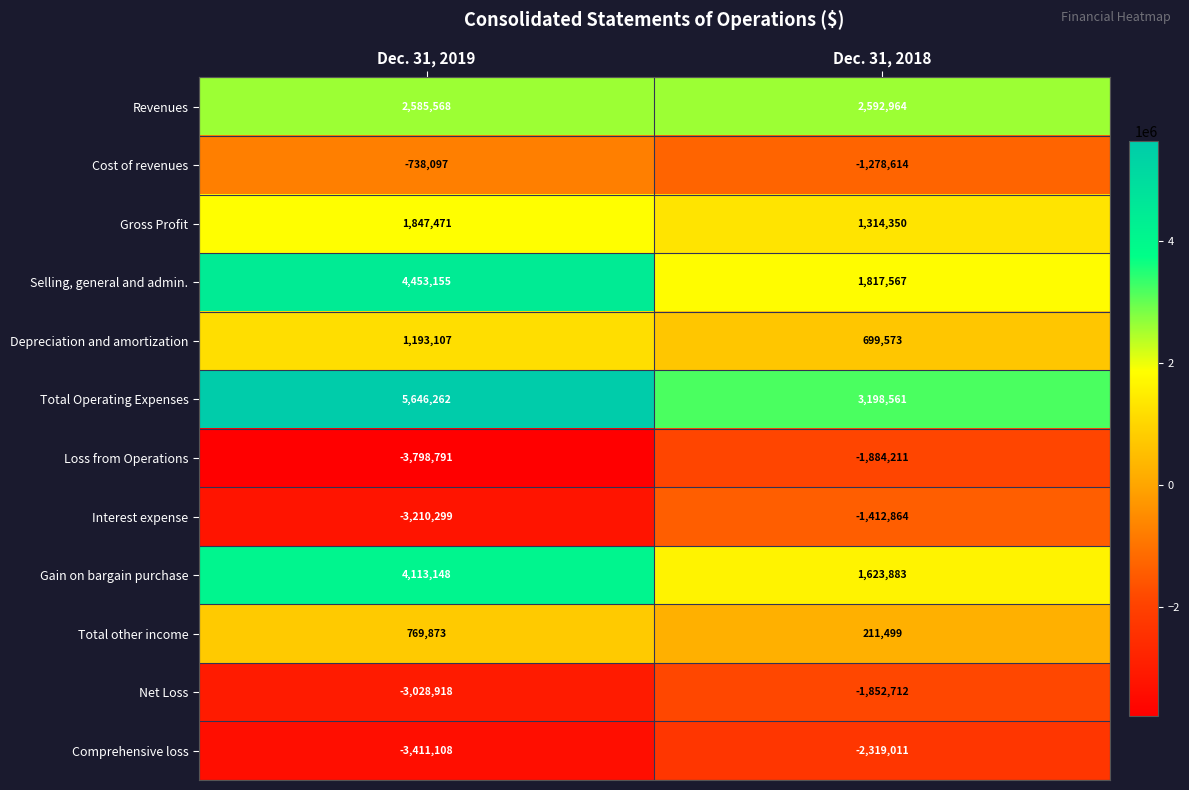

True or false: Gross Profit has a value of 1079102 at Dec. 31, 2019.

False